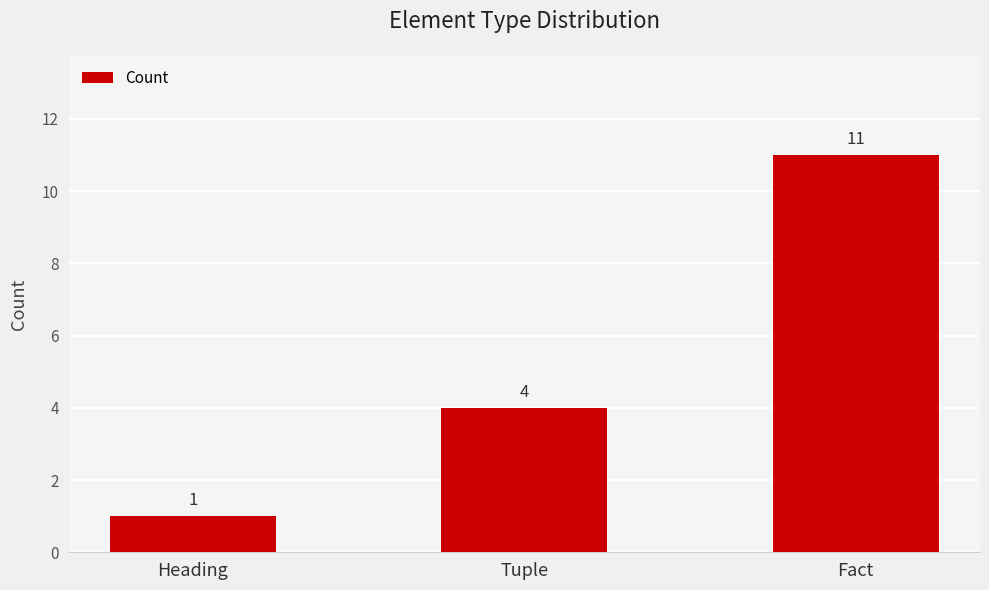

True or false: the data shows 5 at Tuple.

False